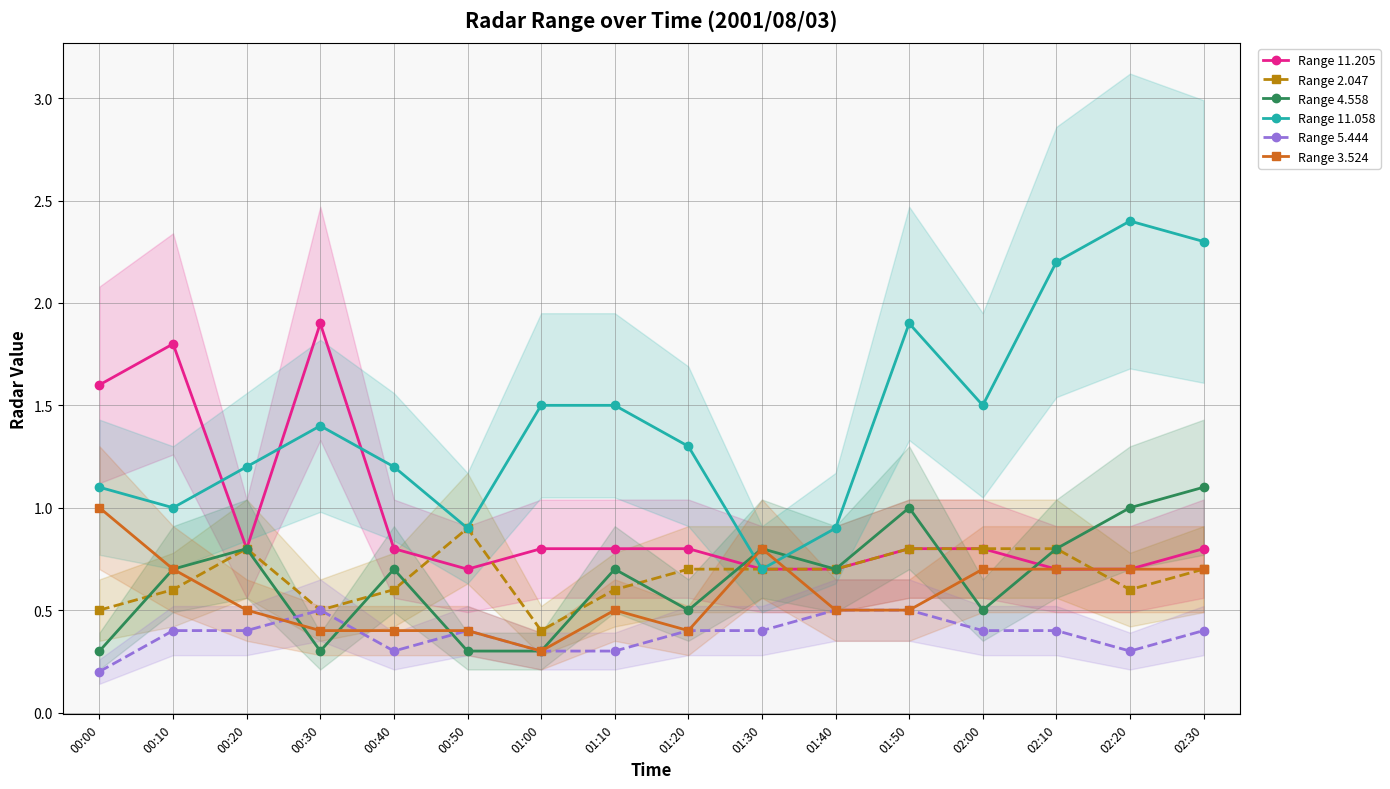

True or false: Range 5.444 and Range 11.058 cross at least once.

False